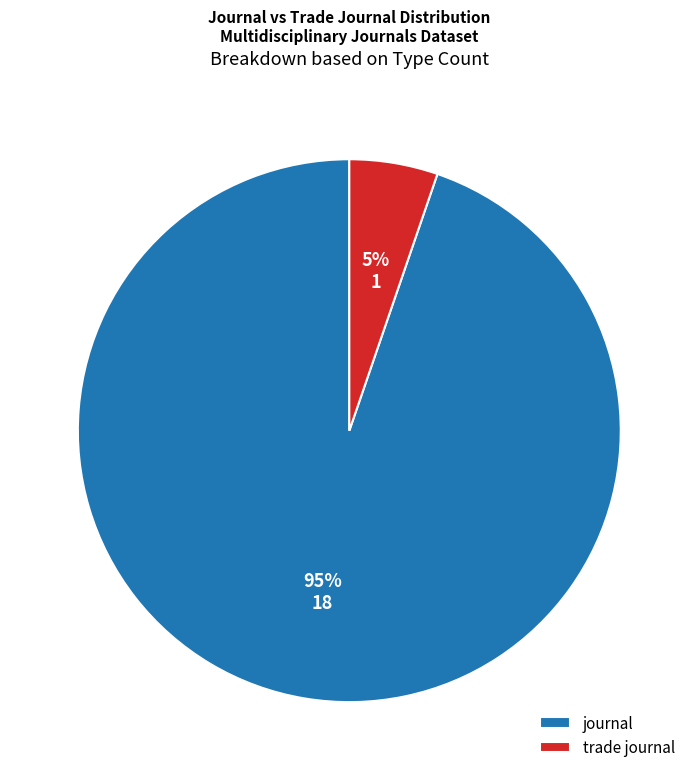

Is there any slice that represents more than half of the pie?

Yes